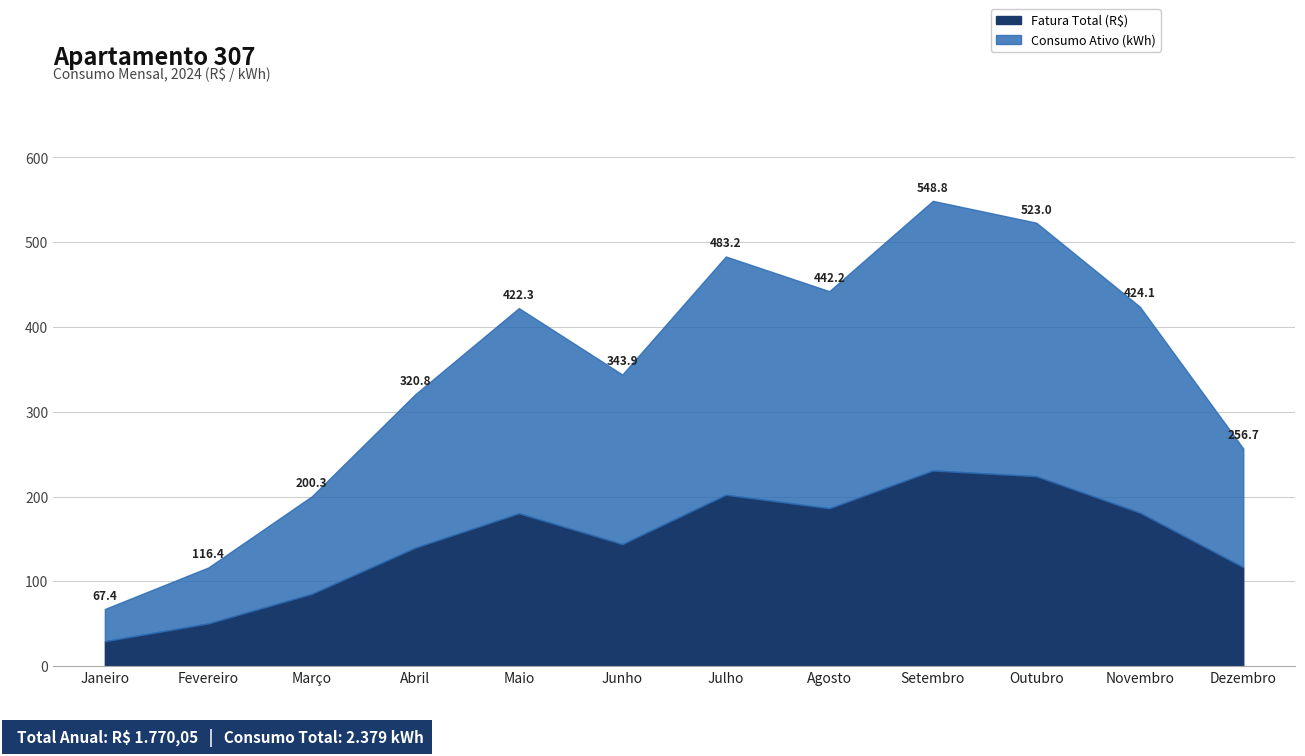

Which series has the largest total across all categories?

Consumo Ativo (kWh)